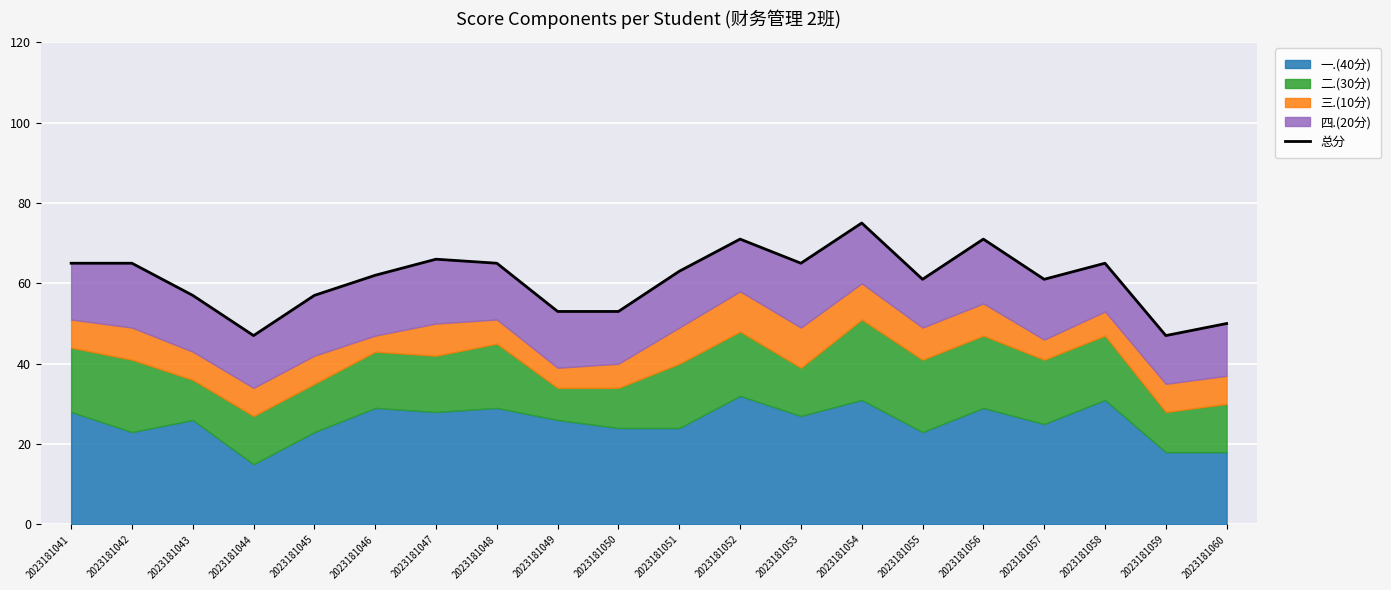

The chart shows a value of 71 at 2023181056. True or false?

True